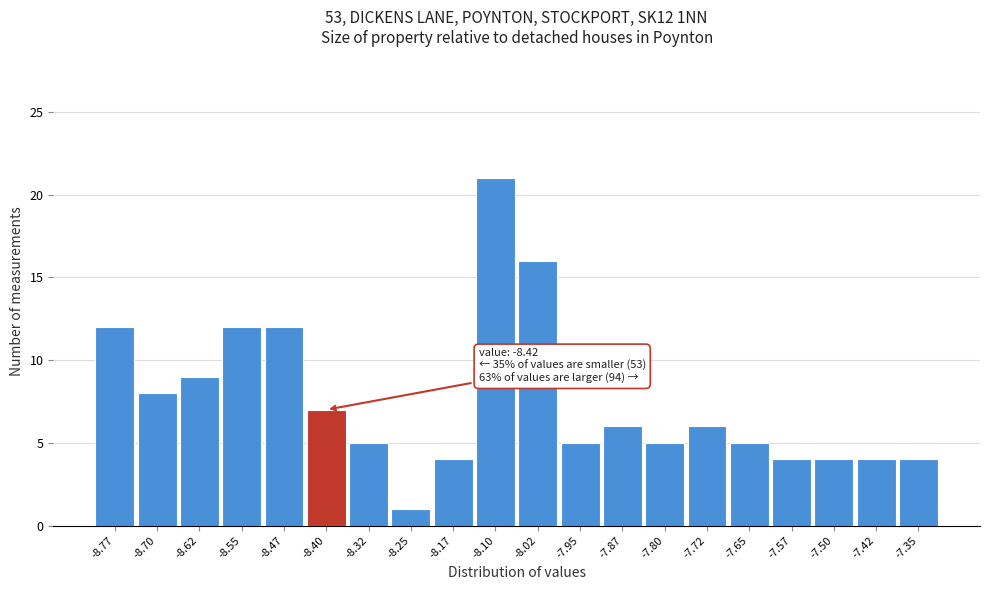

Over which range of the x-axis is the bar tallest?

-8.135 to -8.060